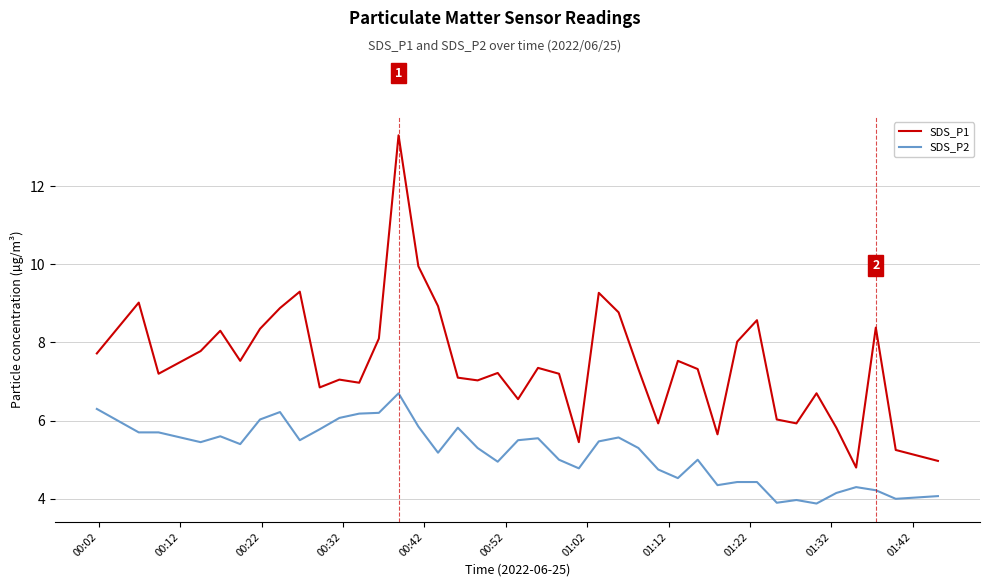

Which series has the widest spread of values?

SDS_P1